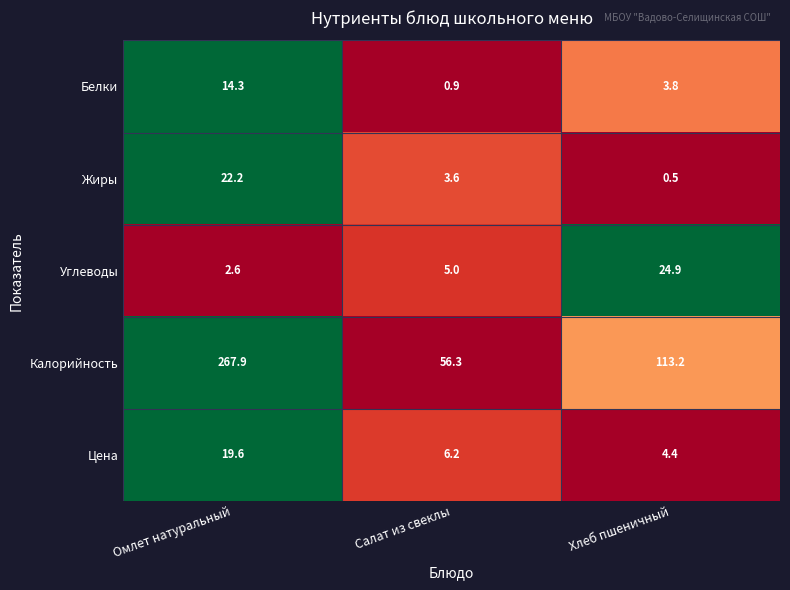

Between Салат из свеклы and Хлеб пшеничный, which series saw the biggest shift?

Калорийность